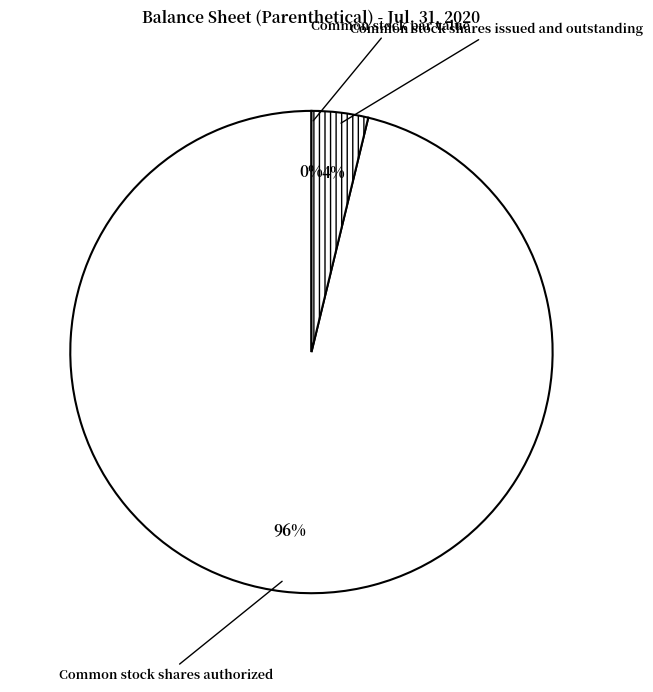

What is the smallest slice in the pie chart?

Common stock par value